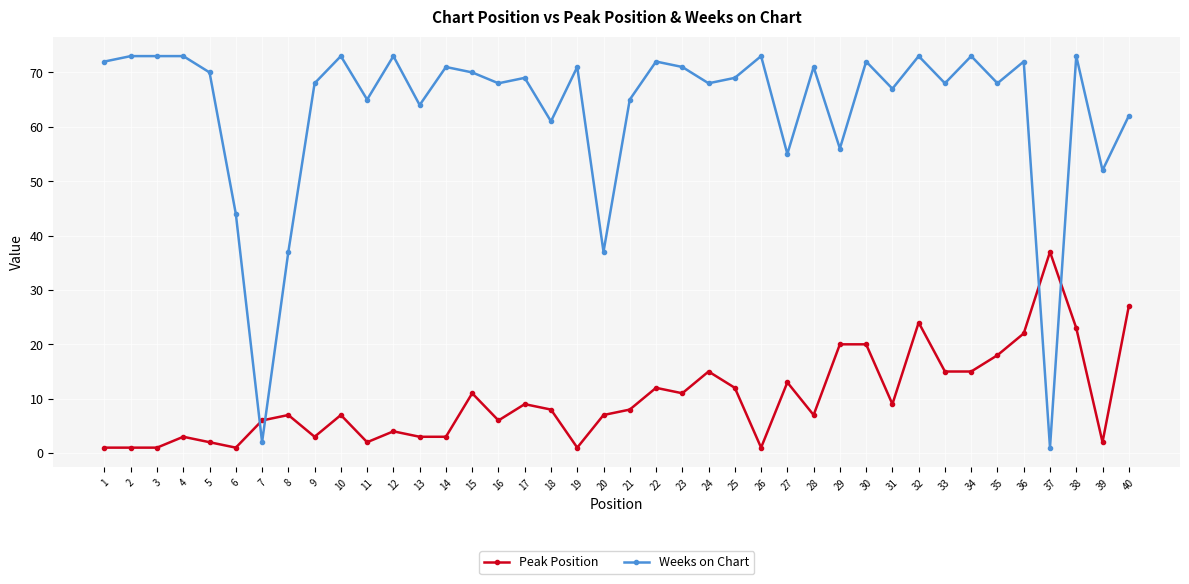

Rank the series at 11 from lowest to highest value.

Peak Position, Weeks on Chart